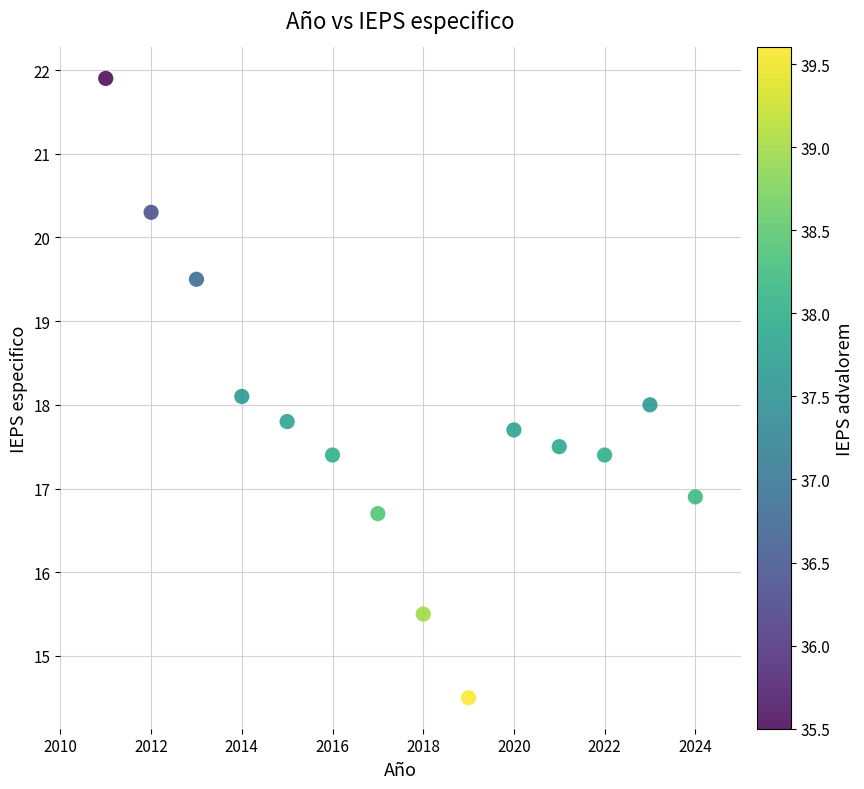

List the coordinates of all points as (X, Y) pairs, reading left to right.

(2011.0, 21.9)  (2012.0, 20.3)  (2013.0, 19.5)  (2014.0, 18.1)  (2015.0, 17.8)  (2016.0, 17.4)  (2017.0, 16.7)  (2018.0, 15.5)  (2019.0, 14.5)  (2020.0, 17.7)  (2021.0, 17.5)  (2022.0, 17.4)  (2023.0, 18.0)  (2024.0, 16.9)